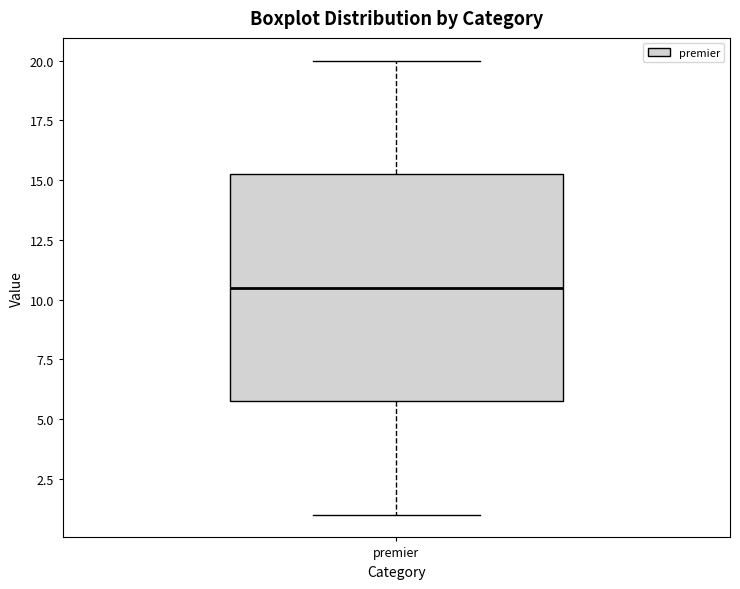

Read this box plot against the y-axis: the position of the median line, the range covered by the box, and the ends of both whiskers. The values are not printed on the chart, so give them approximately, as read against the axis.

median 10.5, box 6.0 to 15.5, whiskers 1.0 to 20.0